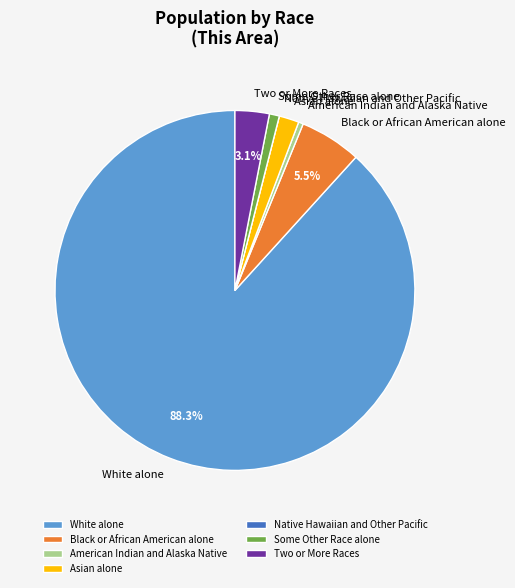

Is White alone the majority of the pie?

Yes